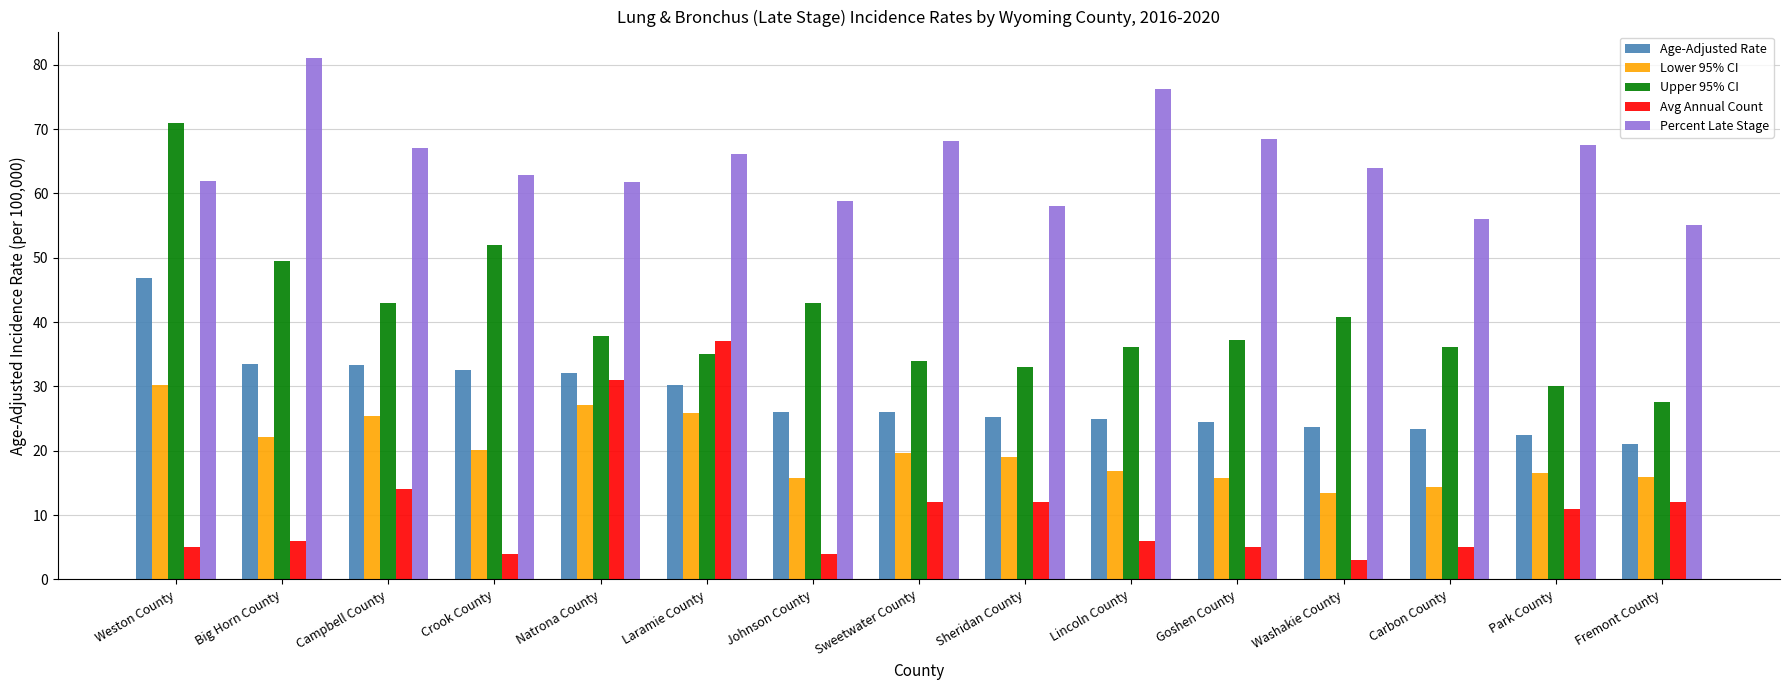

What value does the Percent Late Stage series have at Goshen County?

68.4